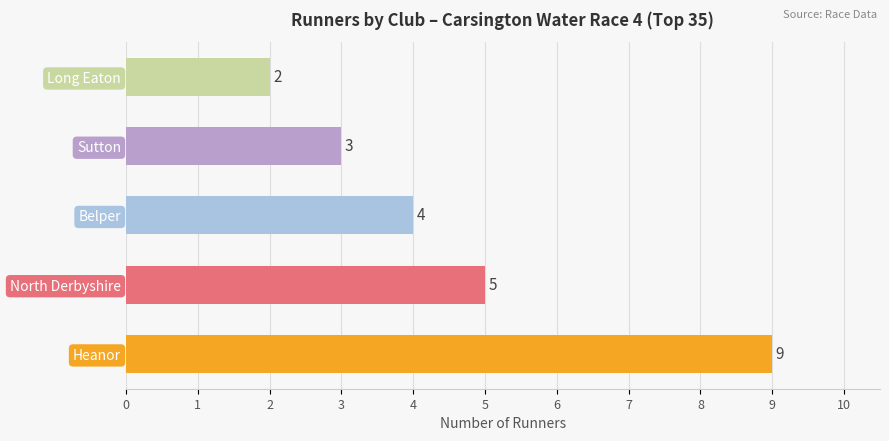

What is the difference between the maximum and second lowest values?

6